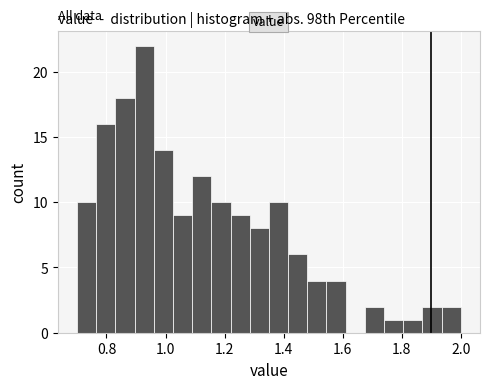

Read against the x-axis, roughly where is the centre of the tallest bar?

0.92